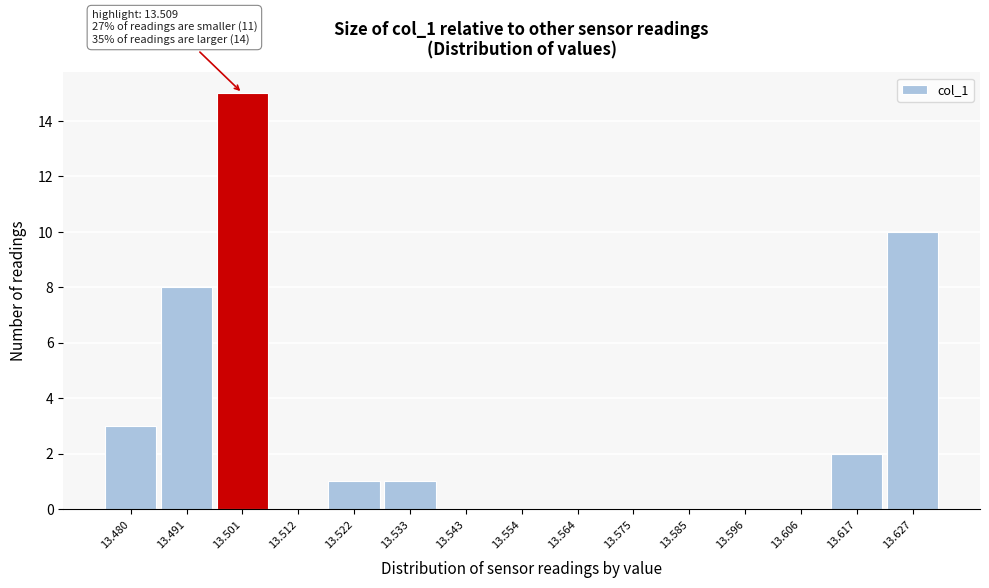

What is the sum of the values at 13.491 and 13.543?

8